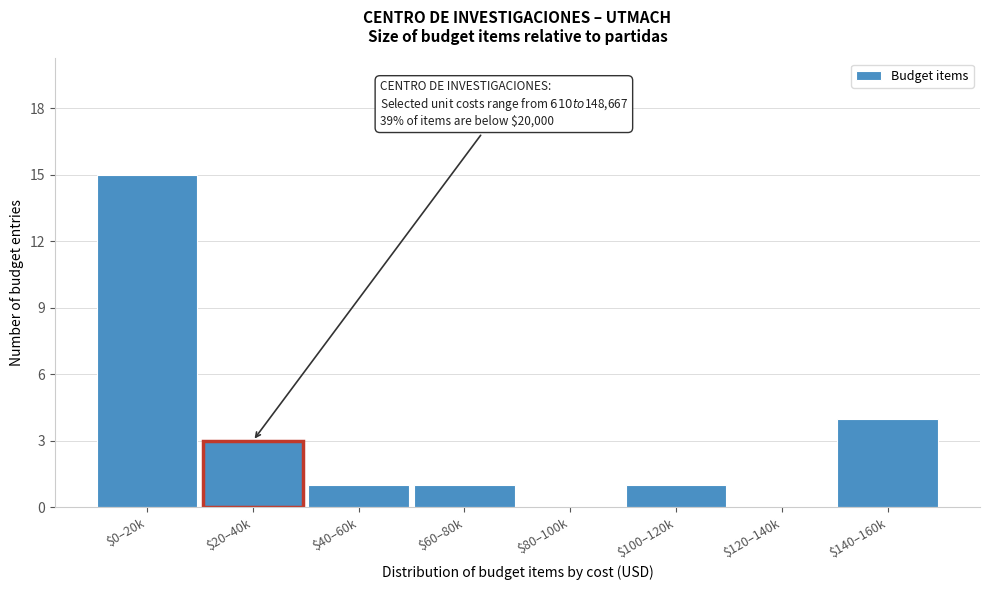

The chart shows a value of 9 at $120–140k. True or false?

False